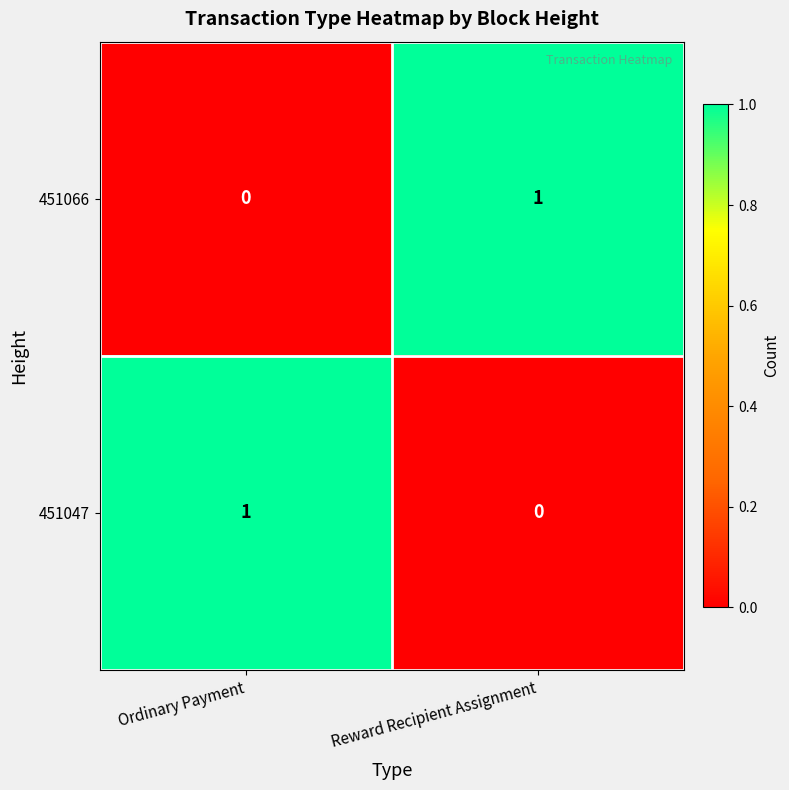

Where is 451047 nearest to the value 0?

Reward Recipient Assignment